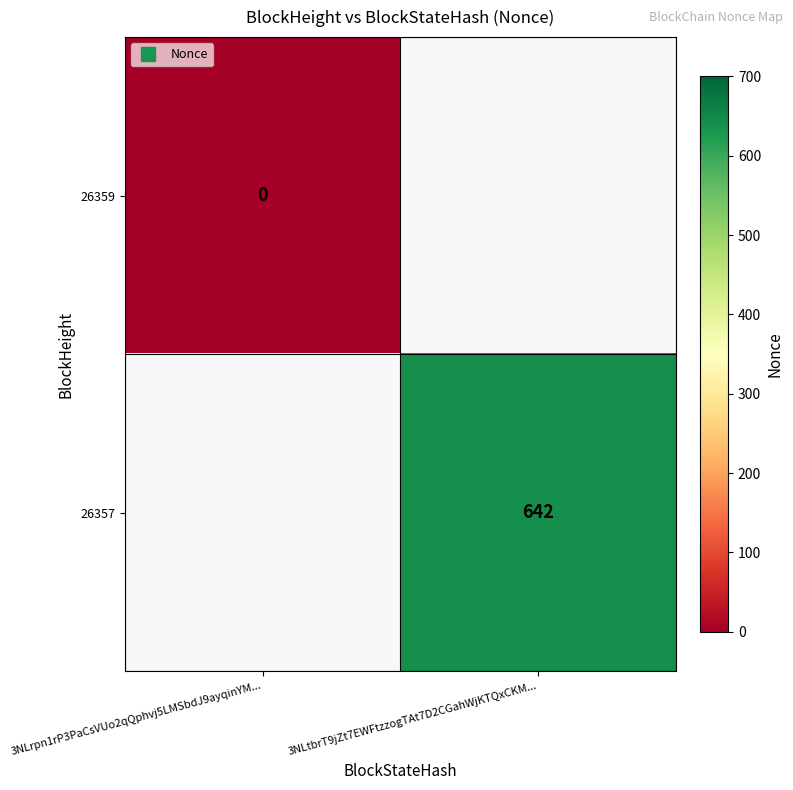

Which category has the lowest value across all series?

3NLrpn1rP3PaCsVUo2qQphvj5LMSbdJ9ayqinYM...